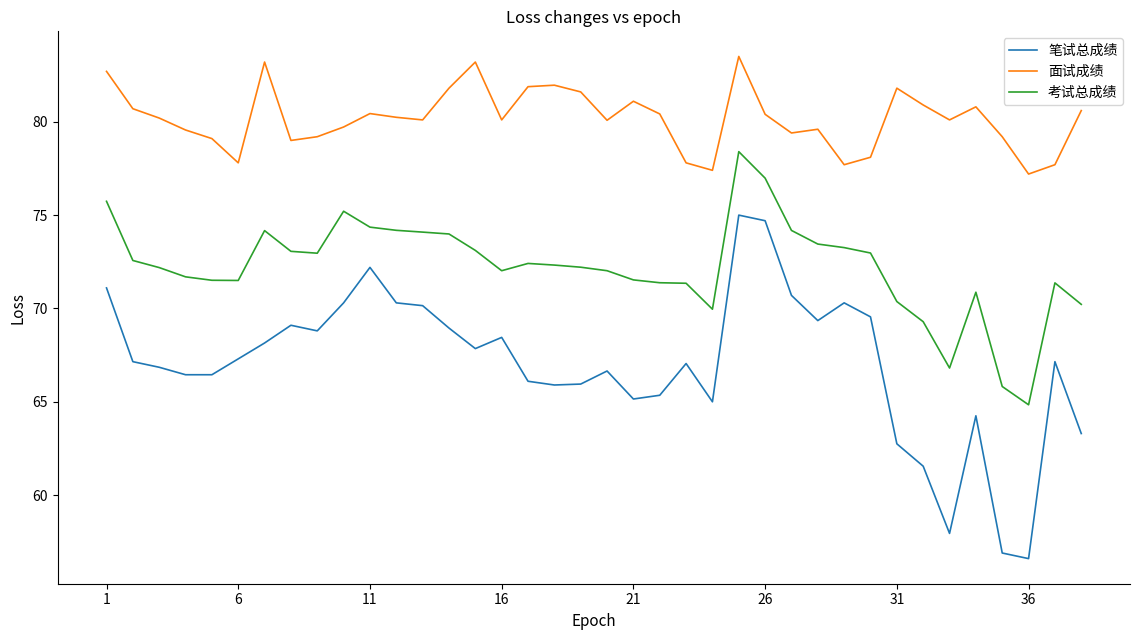

What is the difference between the maximum and minimum values in the 考试总成绩 series?

13.6